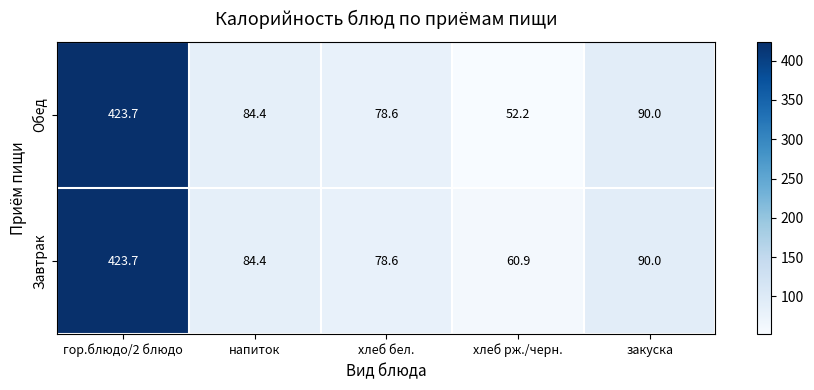

What value does the Завтрак series have at напиток?

84.4